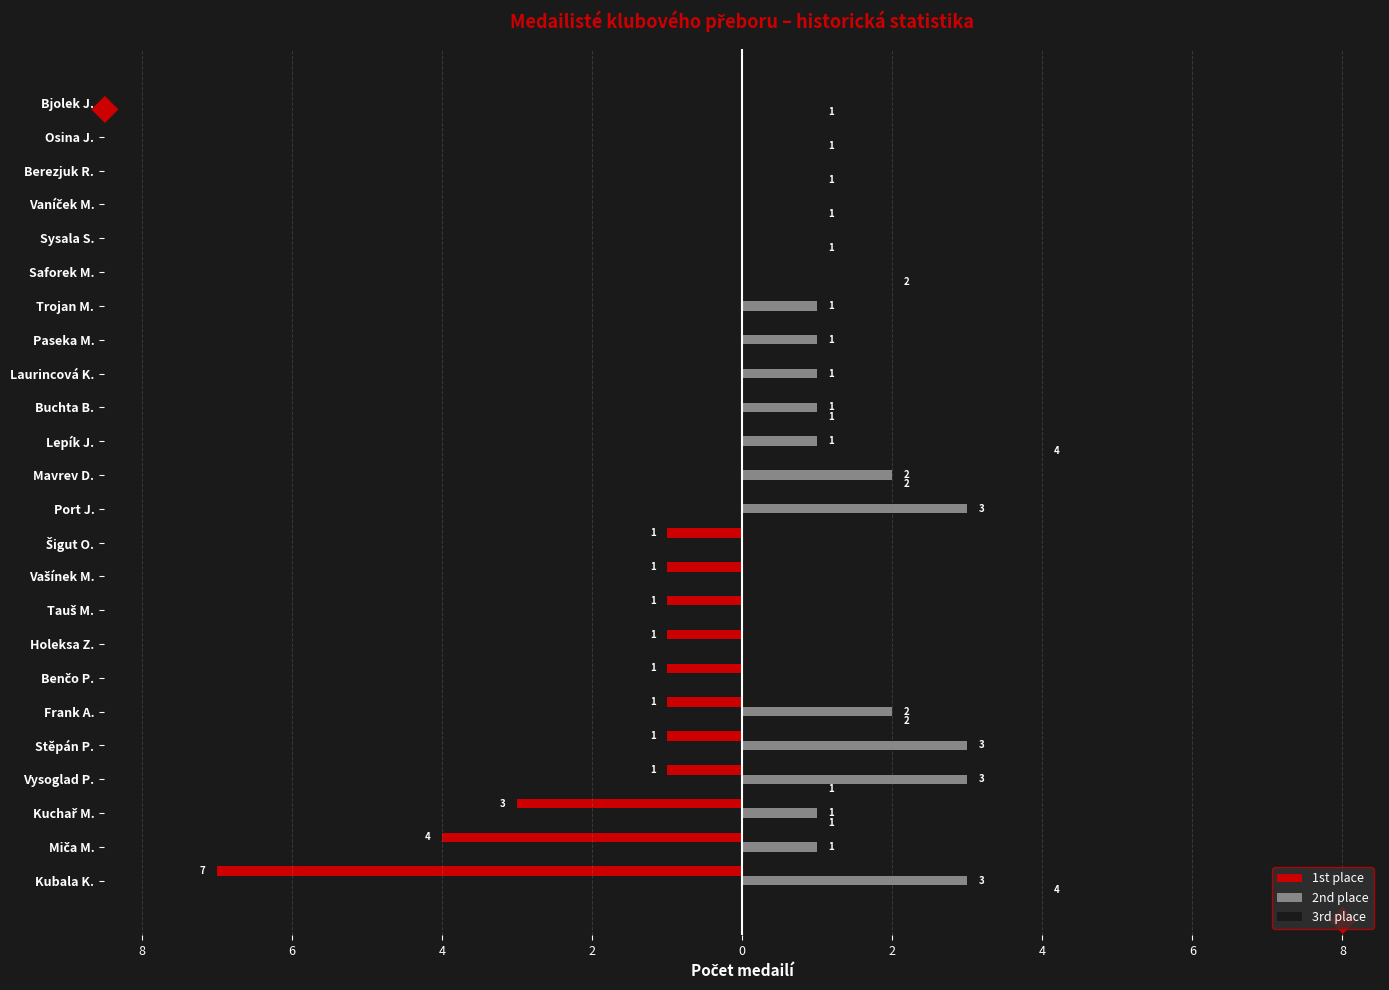

Which series has the largest total across all categories?

2nd place